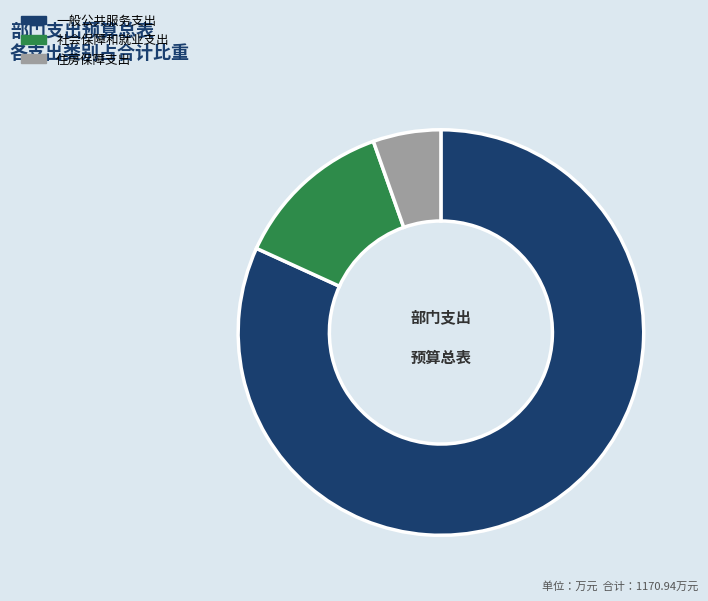

Does 社会保障和就业支出 represent more than half of the total?

No